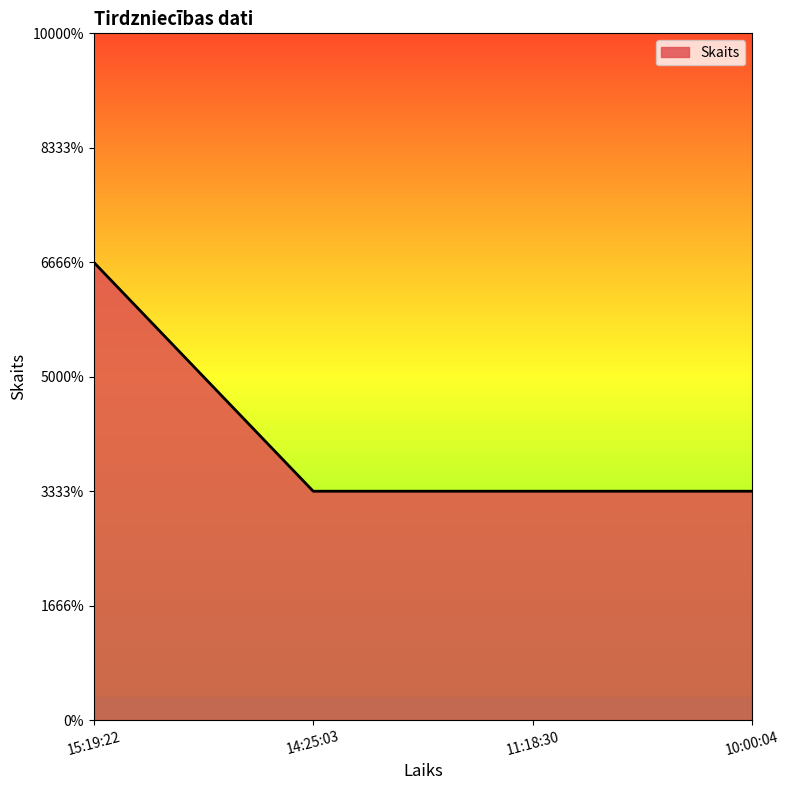

At which category does the chart reach its peak across all series?

15:19:22